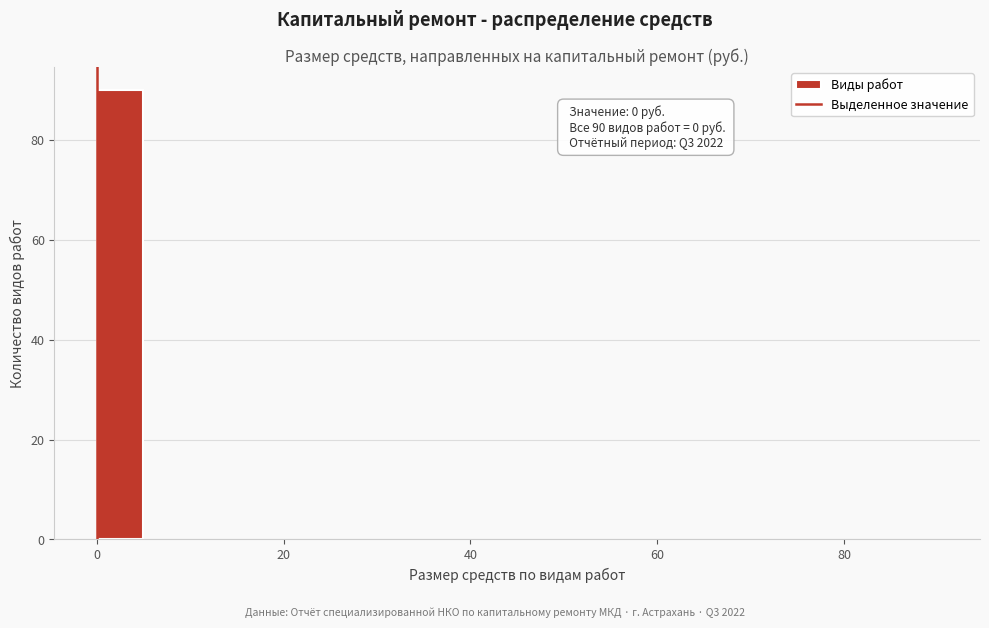

Read against the x-axis, roughly where is the centre of the tallest bar?

2